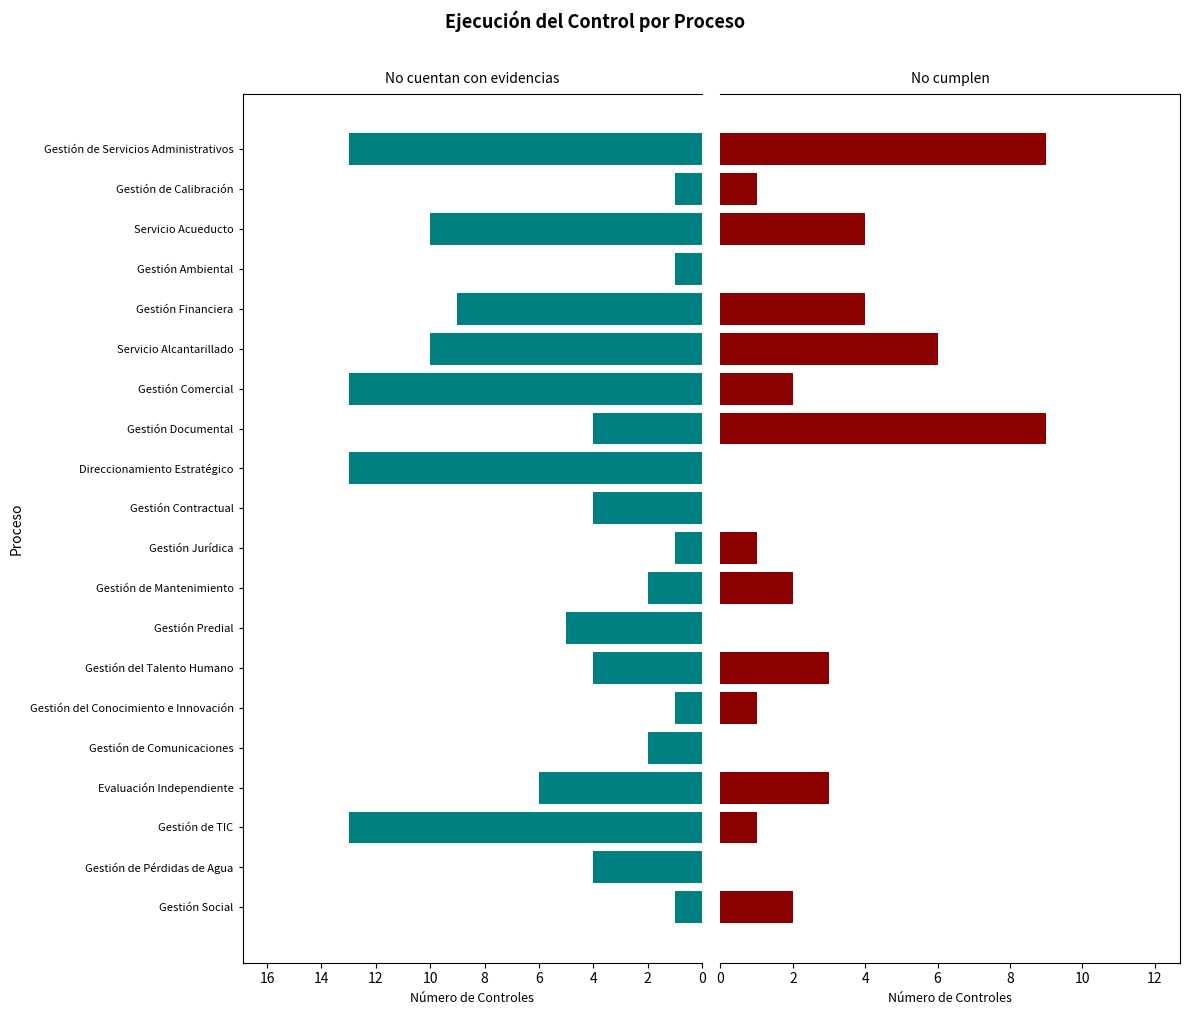

Between Servicio Alcantarillado and Gestión del Conocimiento e Innovación, which is larger?

Servicio Alcantarillado